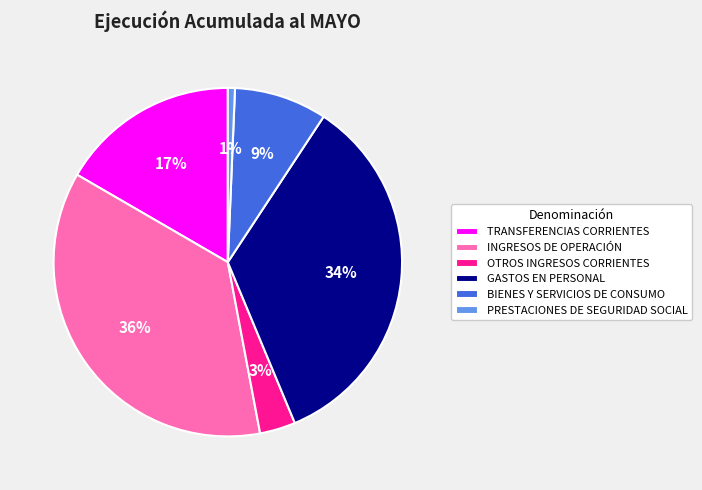

To the nearest percent, what is the combined percentage of PRESTACIONES DE SEGURIDAD SOCIAL and OTROS INGRESOS CORRIENTES?

4%